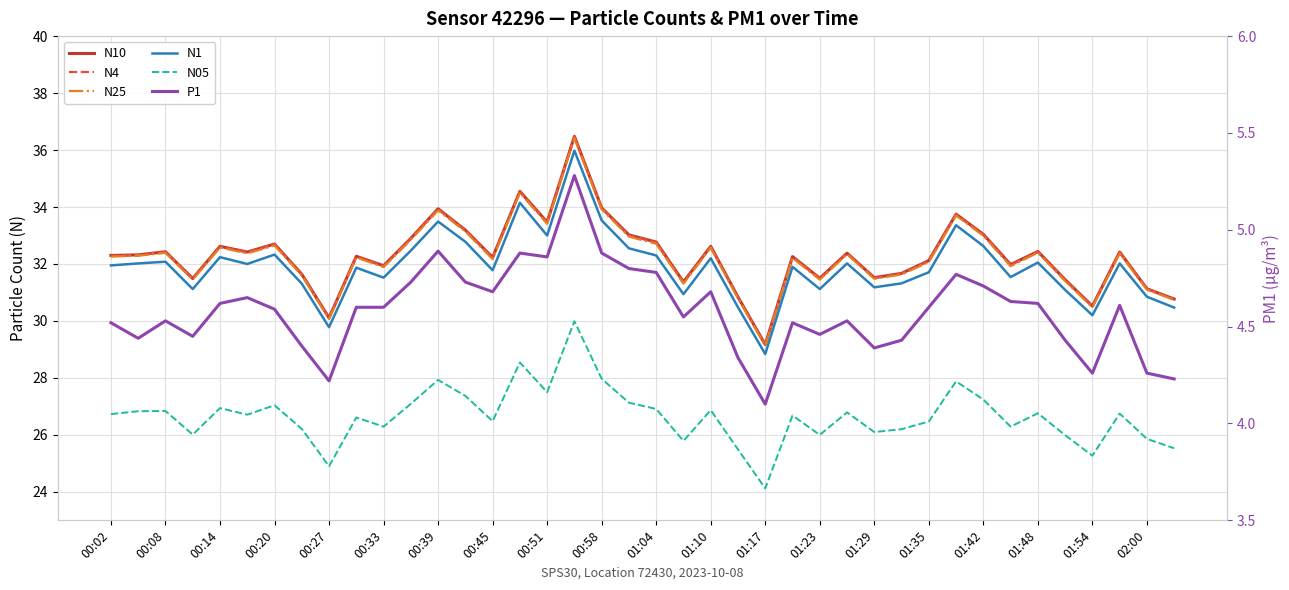

True or false: N10 and N05 intersect in this chart.

False